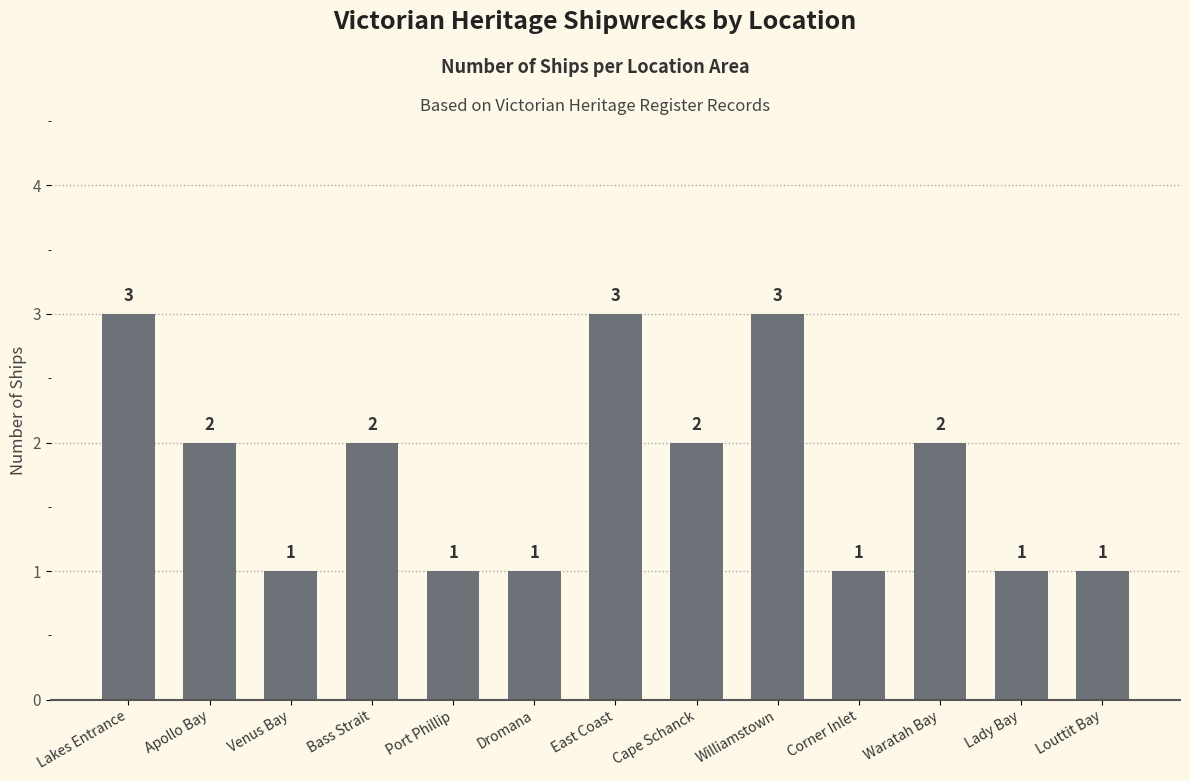

What is the approximate value at Dromana?

1